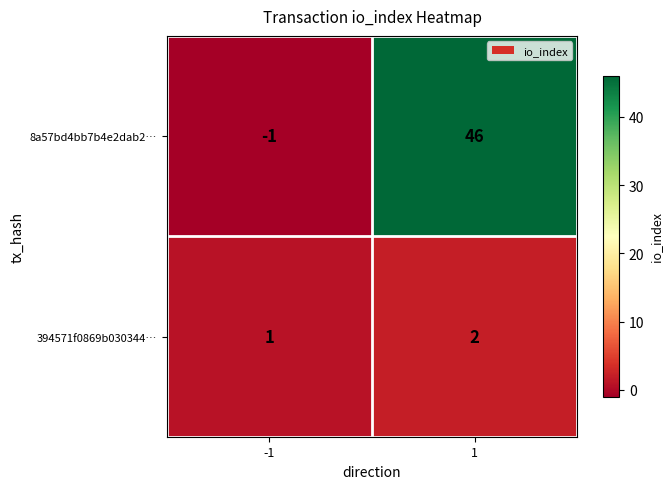

True or false: 394571f0869b030344… has a value of 2 at 1.

True